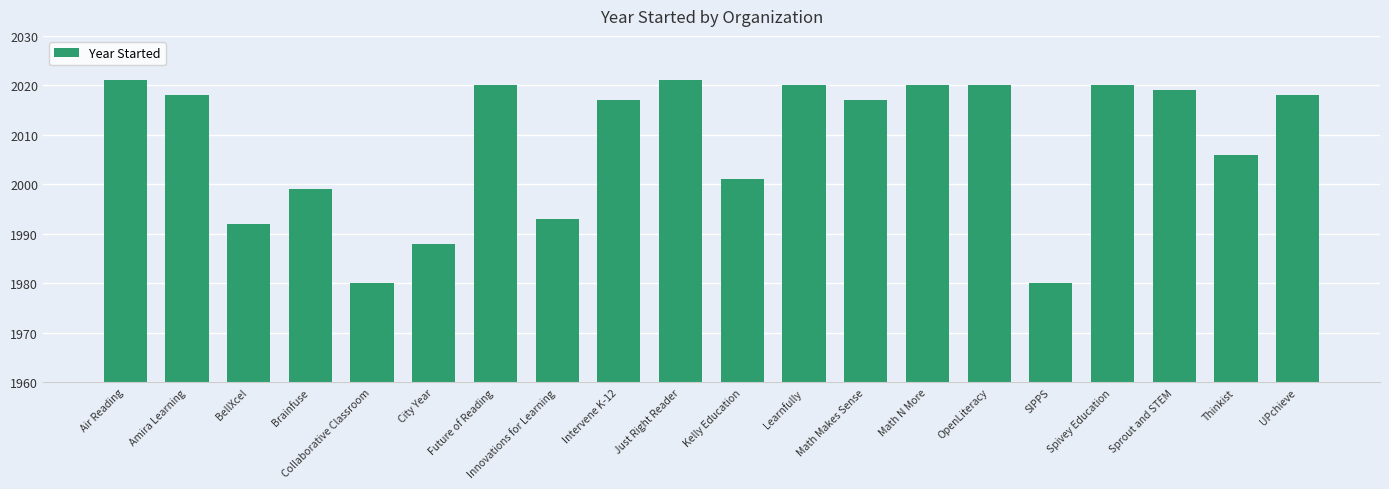

What is the label of the 6th bar from the left?

City Year